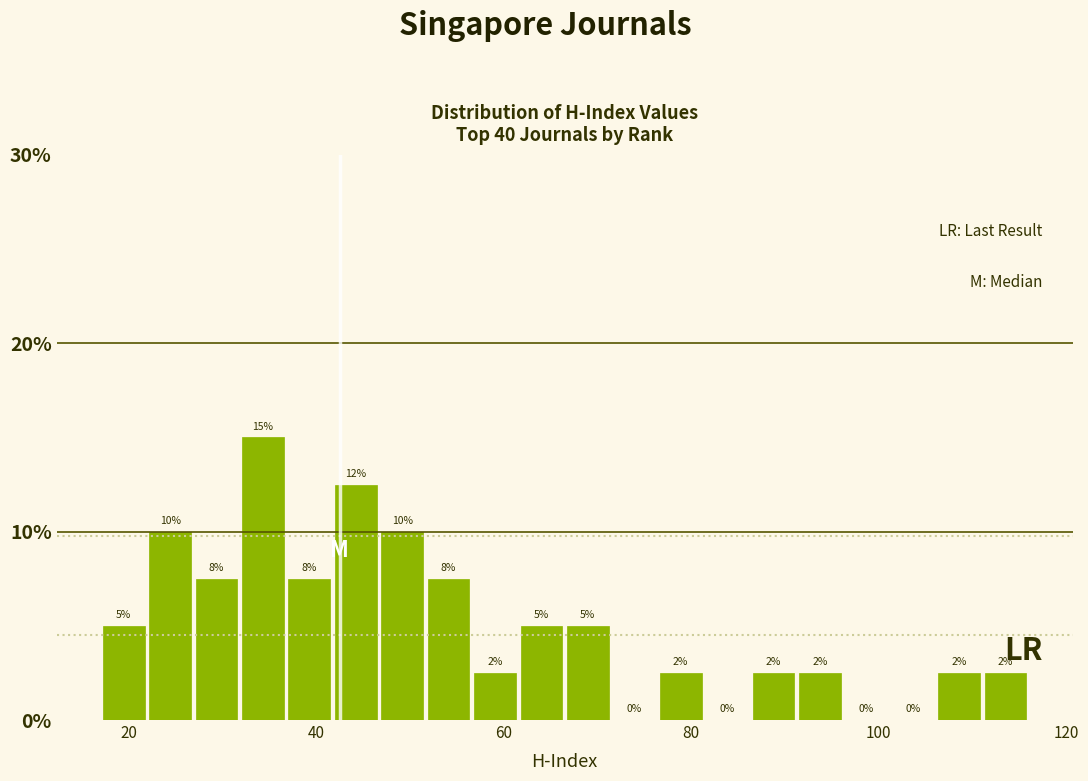

Read against the x-axis, roughly where is the centre of the tallest bar?

34